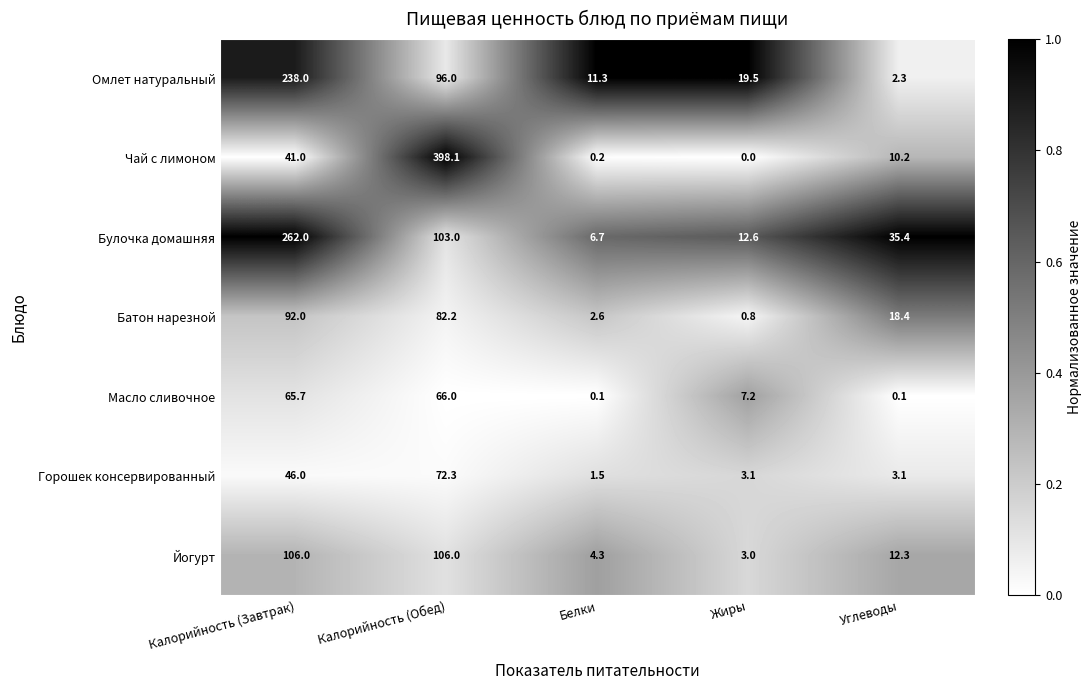

How many values in the Масло сливочное series exceed 7?

3